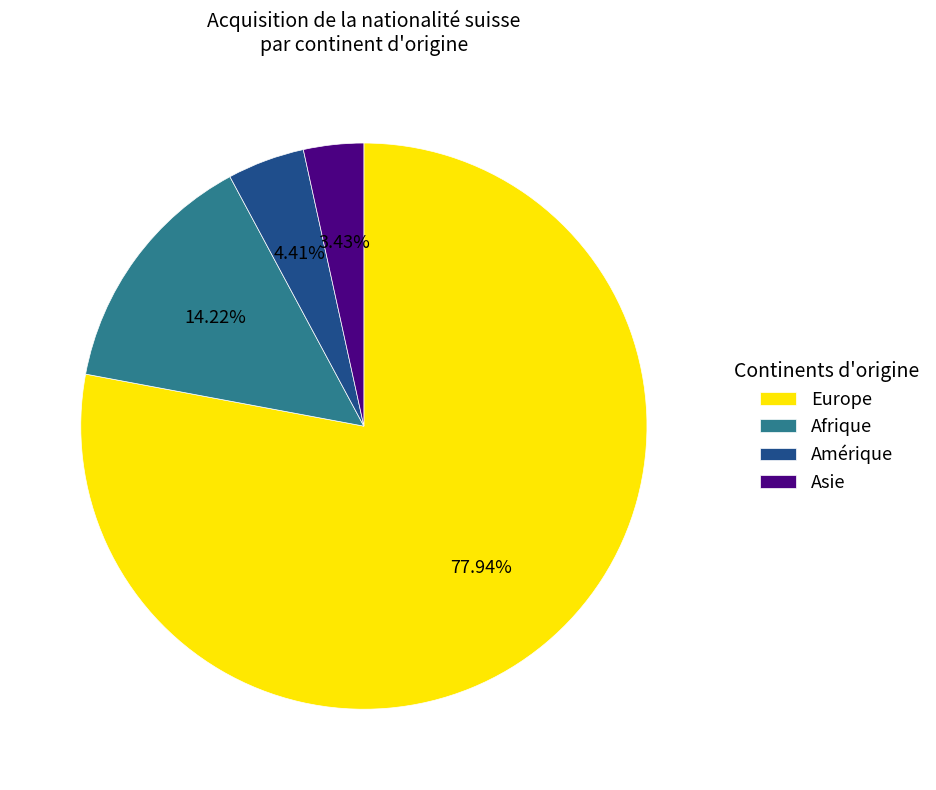

To the nearest percent, what is the average slice percentage?

25%